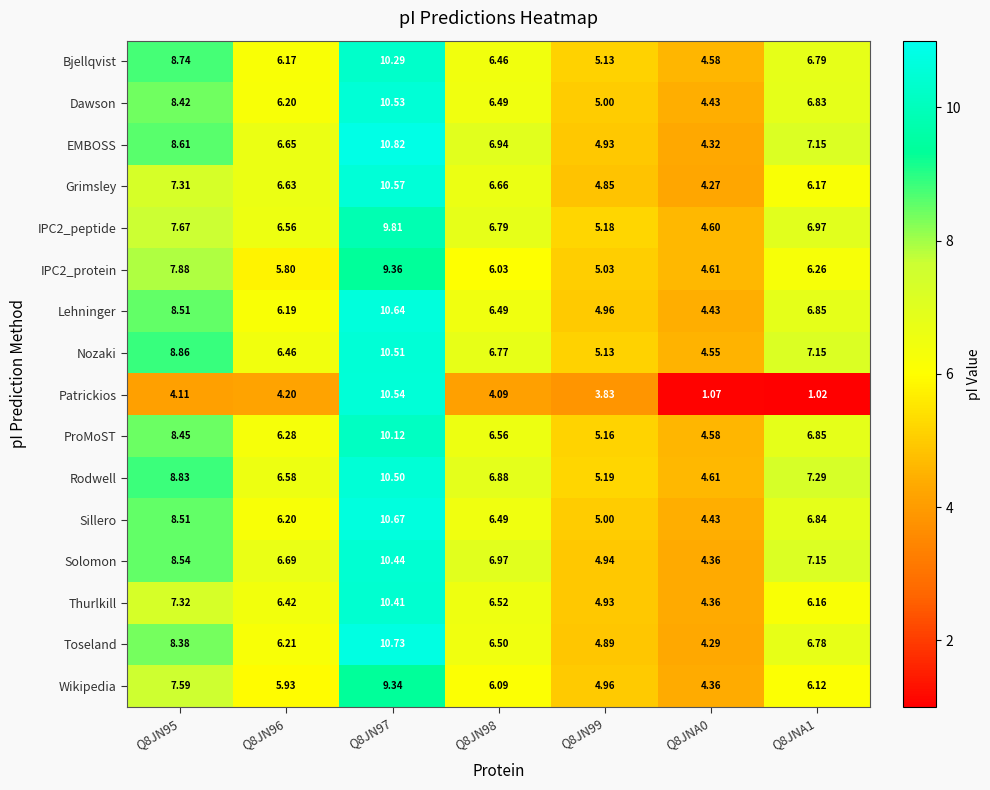

Between Q8JN95 and Q8JN97, which series saw the biggest shift?

Patrickios